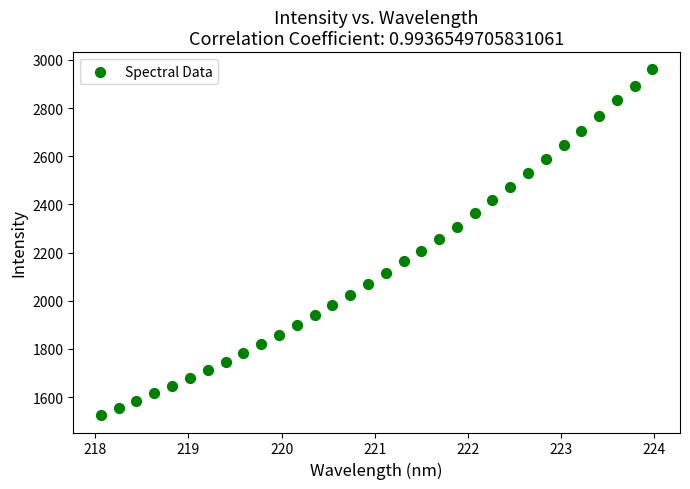

What is the range of Y values (max minus min)?

1436.3